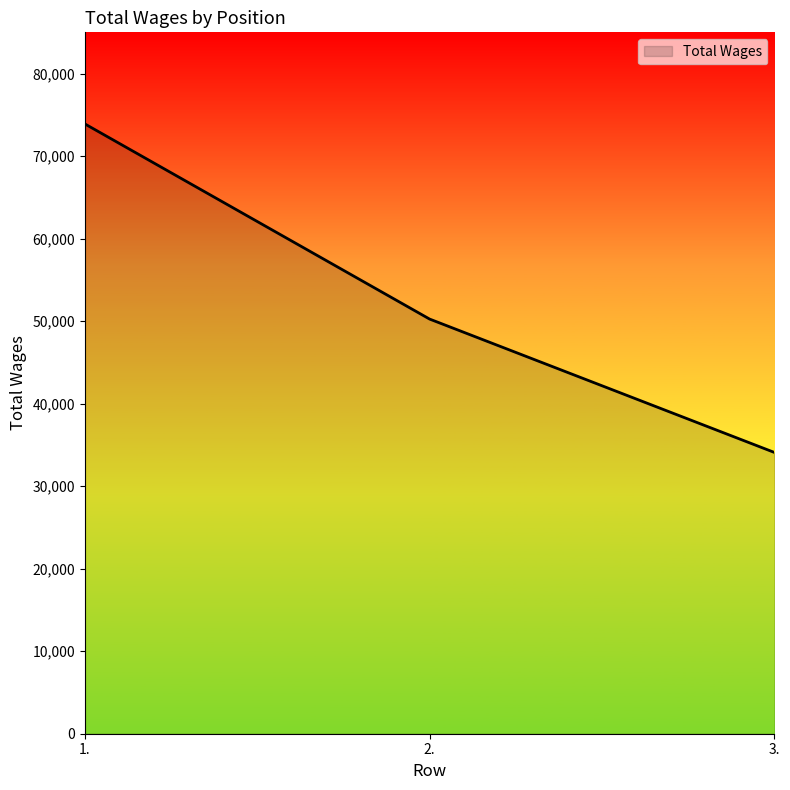

The value at 3. is 23753. True or false?

False